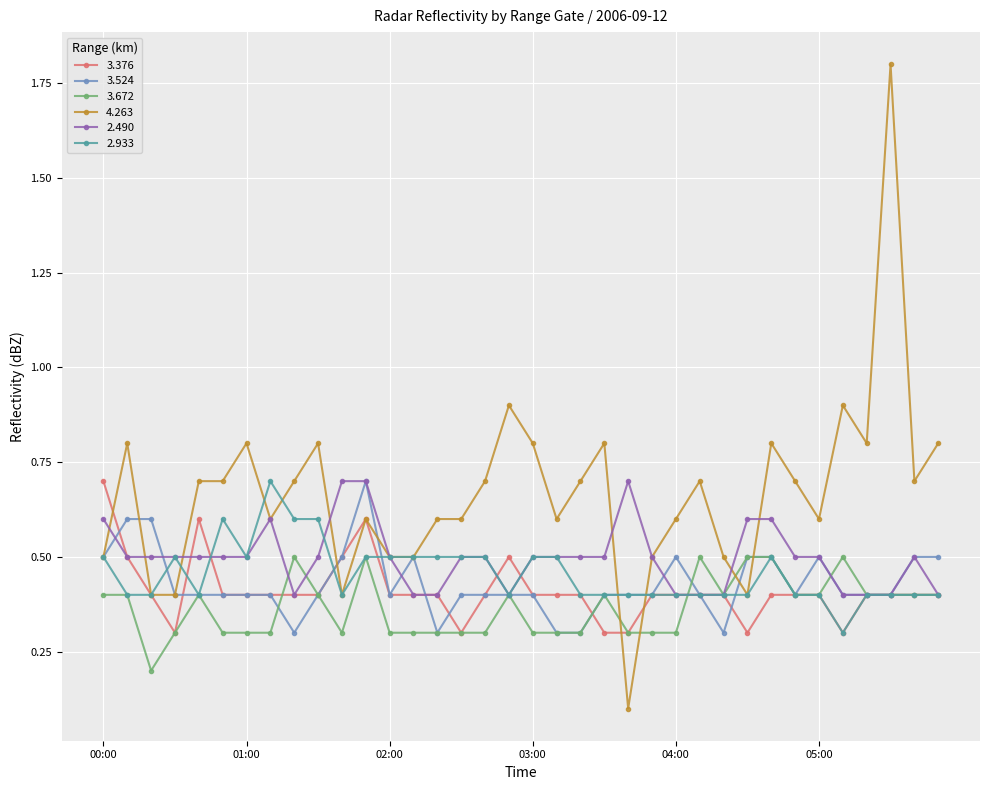

What is the value of the 2.933 point at the 30th from the left?

0.4